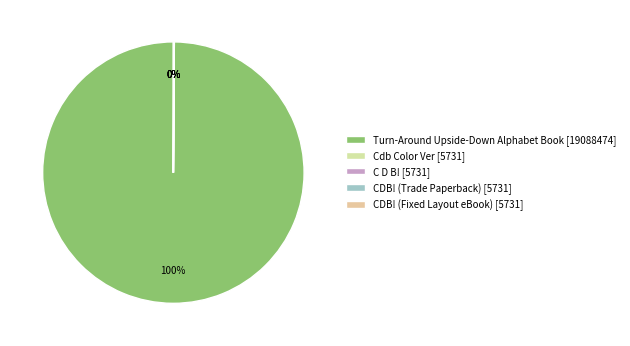

What is the largest slice in the pie chart?

Turn-Around Upside-Down Alphabet Book